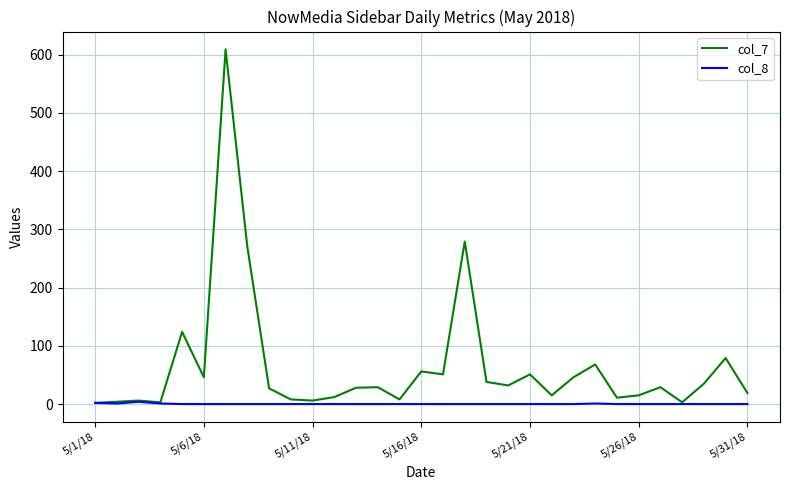

List the series in order of their overall mean, highest first.

col_7, col_8